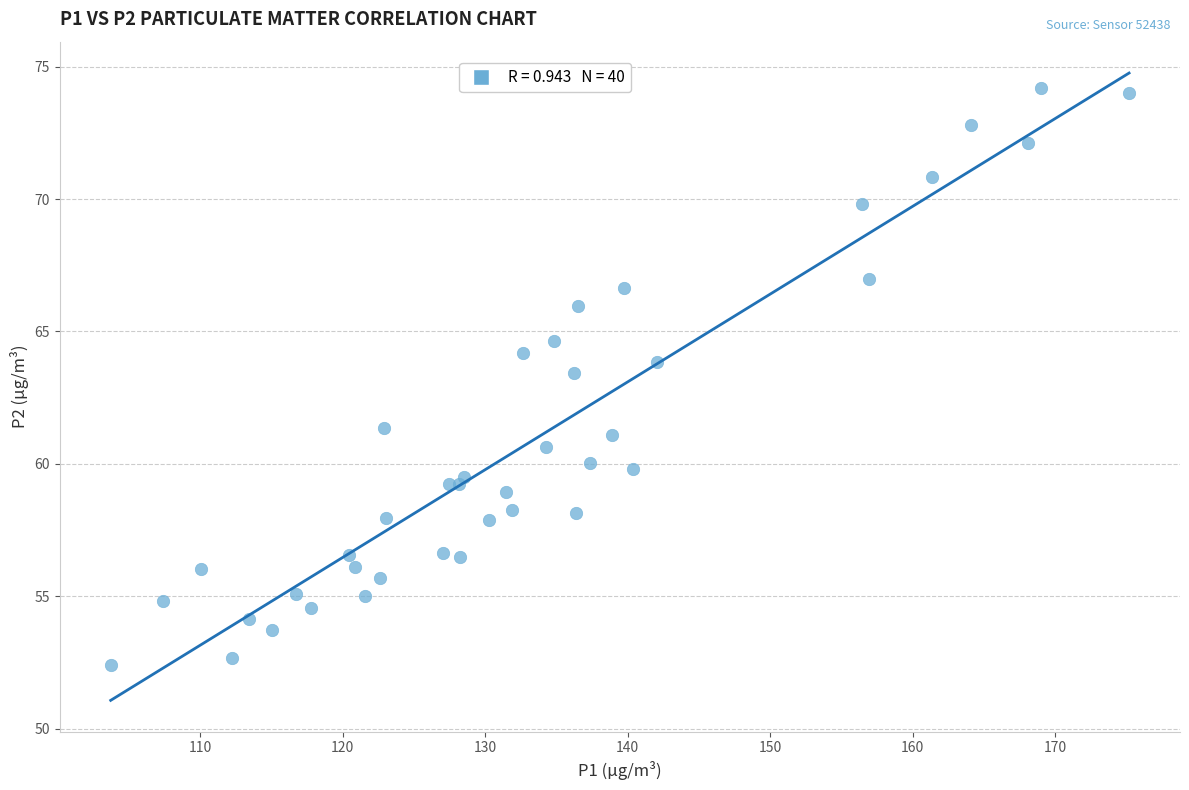

What Y value in the scatter plot is closest to 63?

63.4